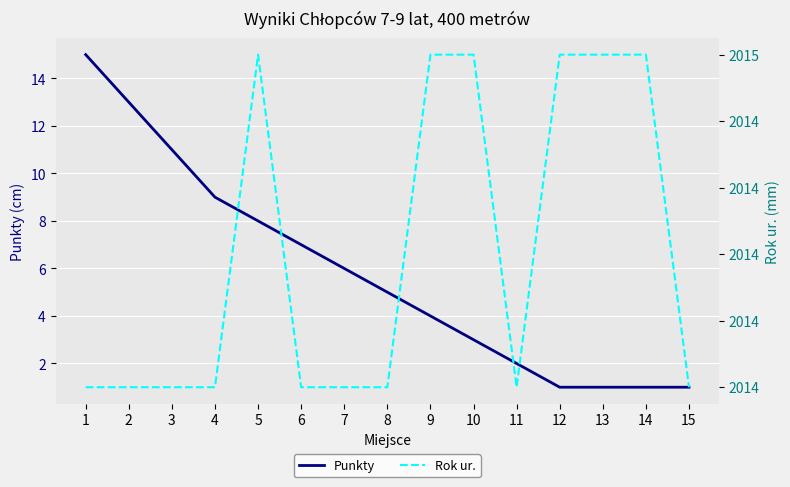

The value of Rok ur. at 14 is 3320. True or false?

False